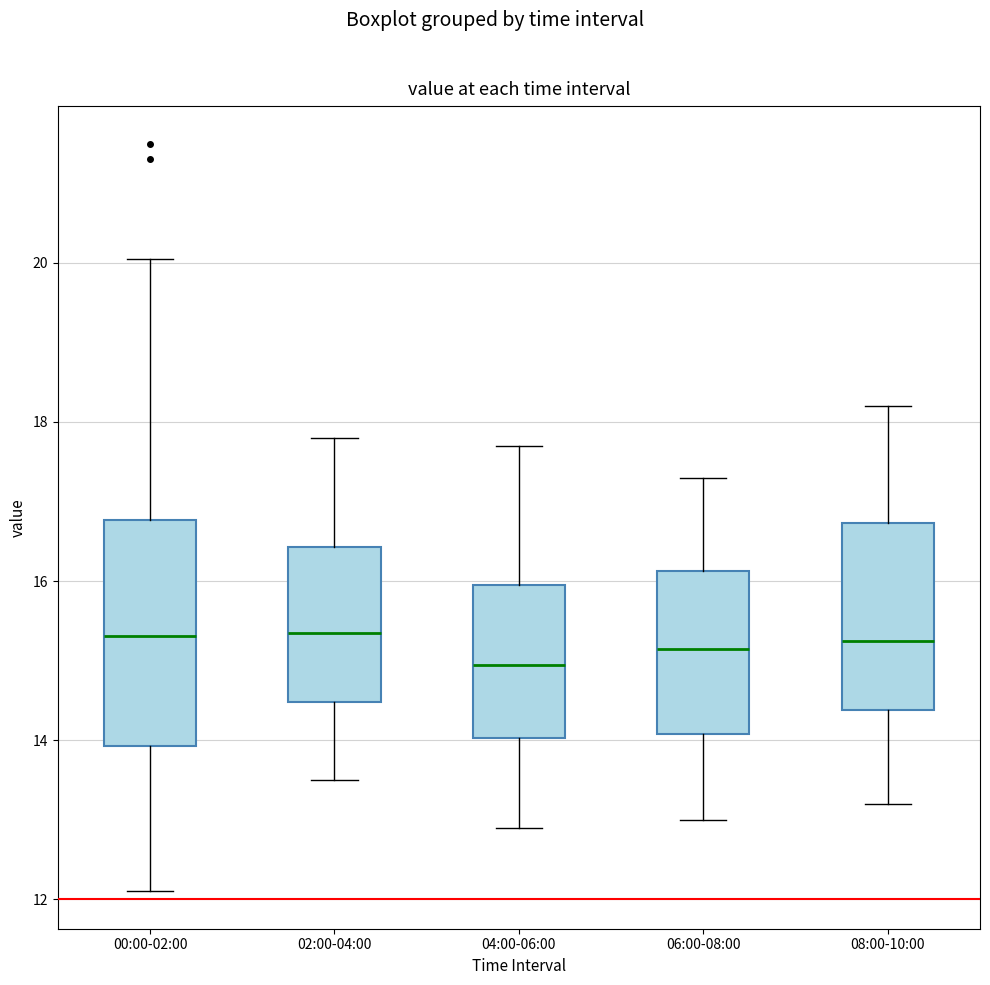

Where does the median line of the box for 00:00-02:00 sit on the y-axis? The values are not printed on the chart, so give them approximately, as read against the axis.

15.4